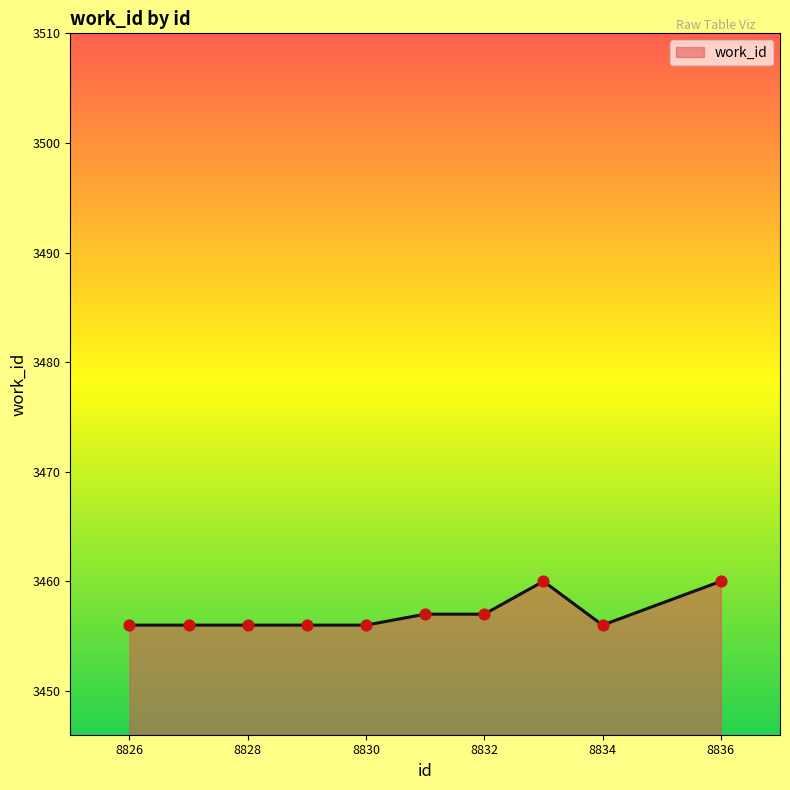

What is the greatest value displayed?

3460